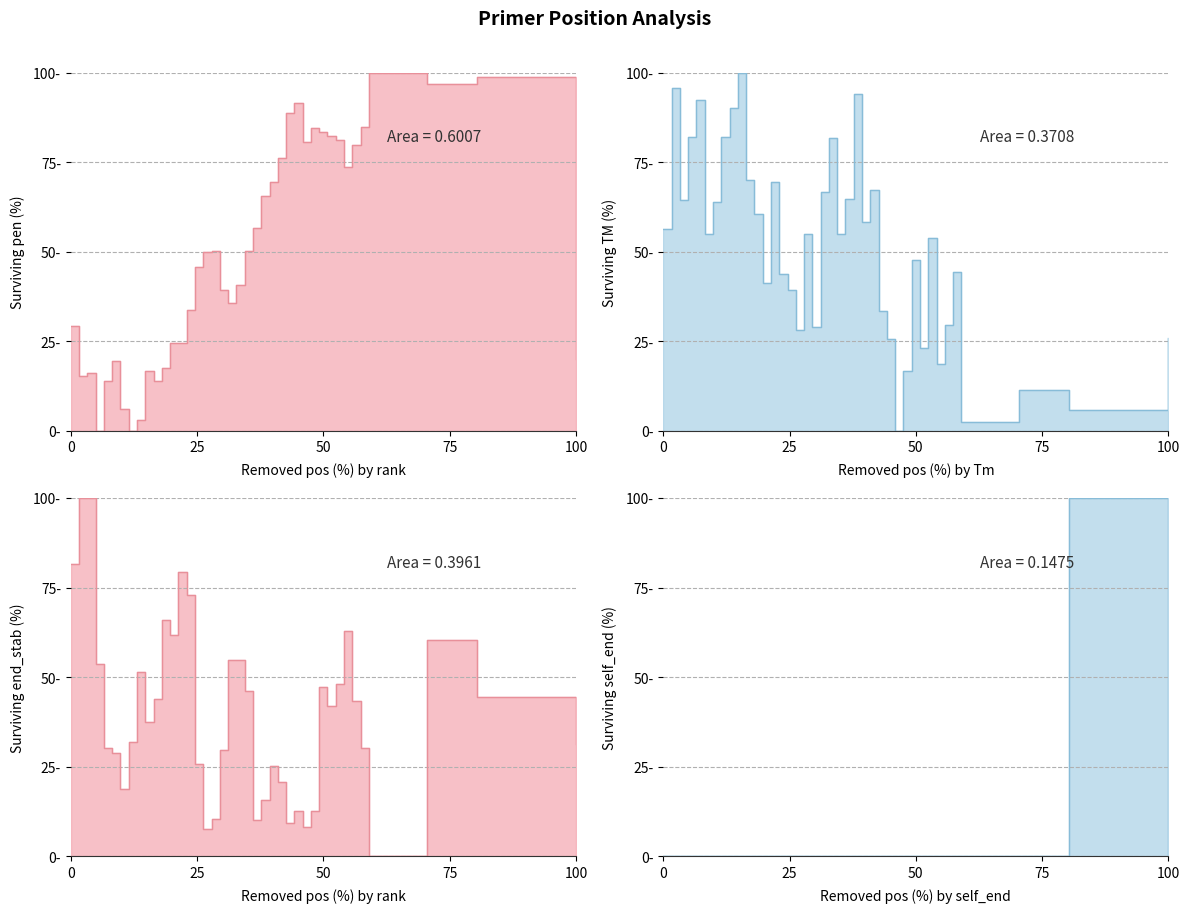

Does the chart display data point markers on the line(s)?

No